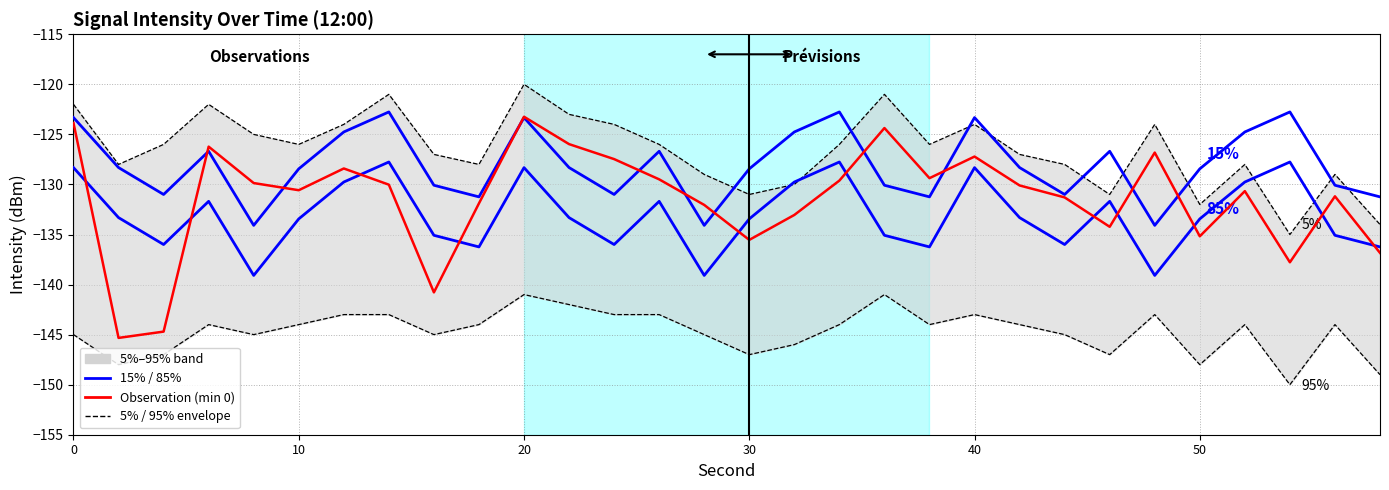

Does the chart display data point markers on the line(s)?

No